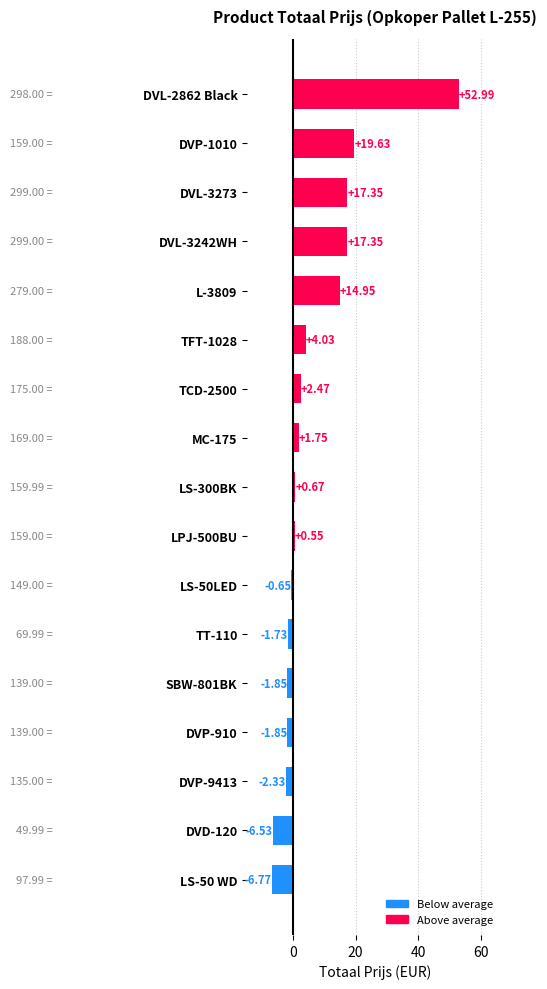

What is the change in value from LS-50 WD to LPJ-500BU?

+7.3